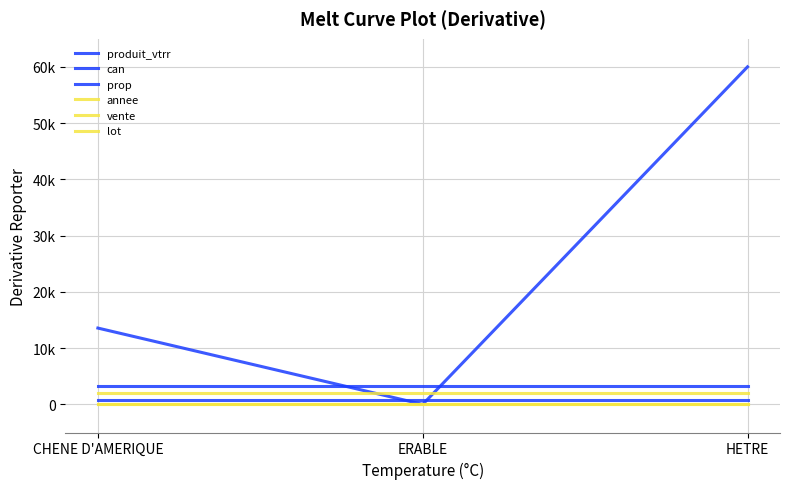

At ERABLE, list the series in order from largest to smallest.

prop, annee, can, lot, vente, produit_vtrr